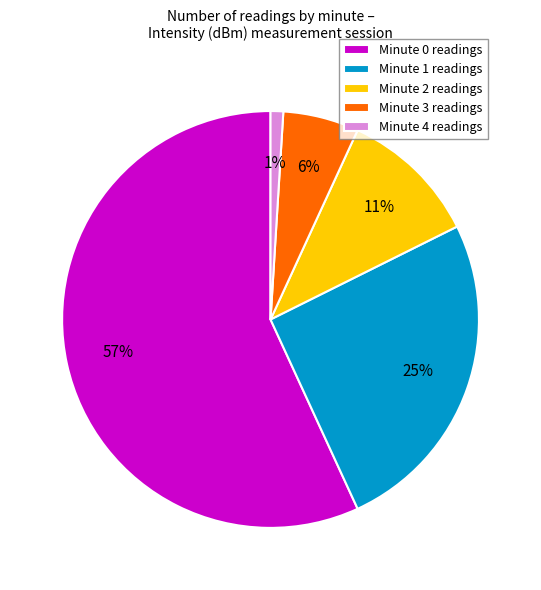

What percentage is the Minute 2 slice, to the nearest percent?

11%